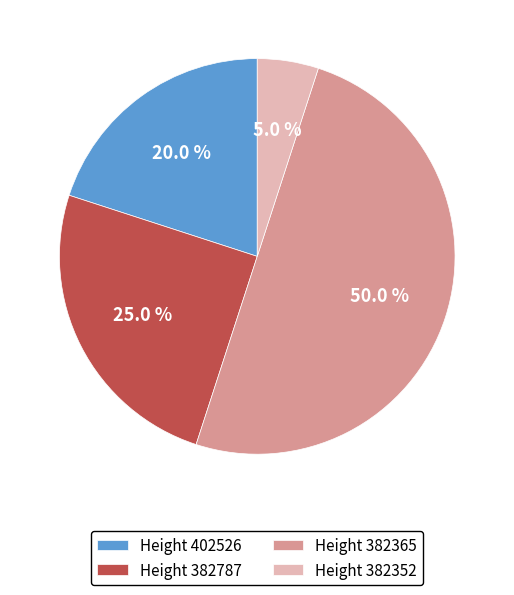

Which category has the smallest portion of the pie?

Height 382352